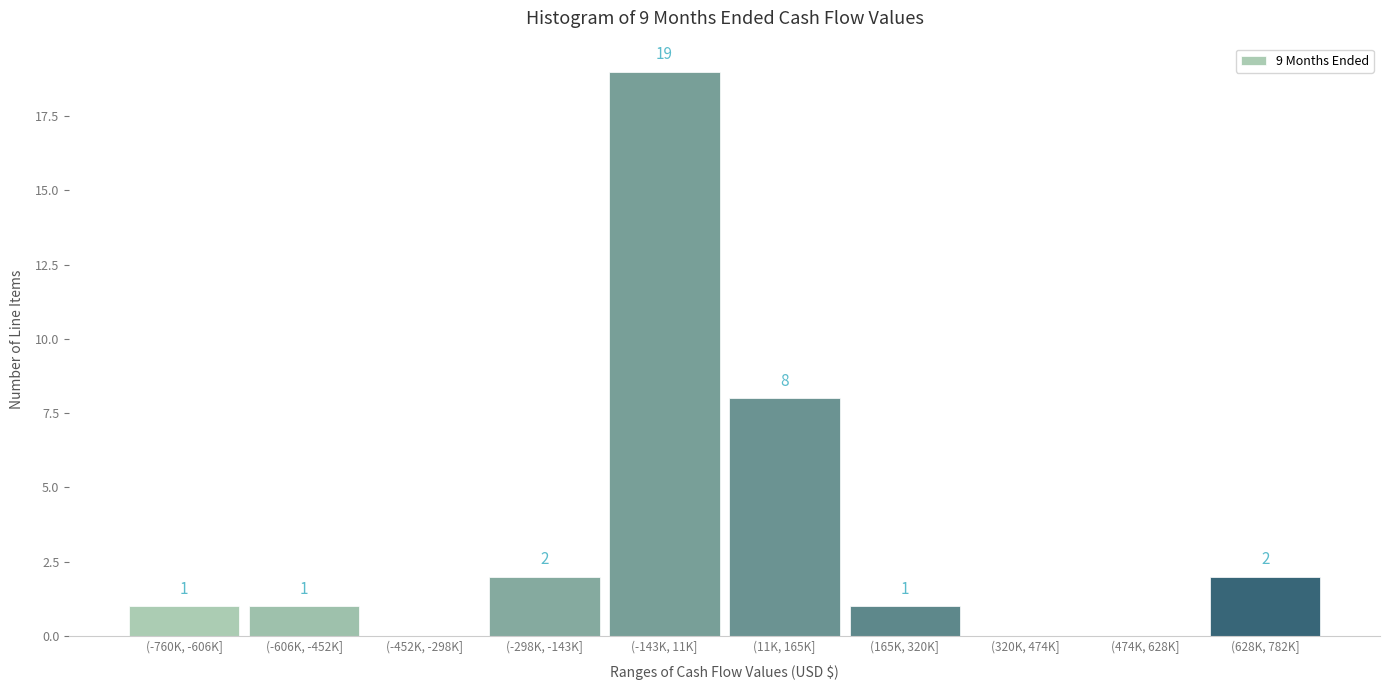

Reading left to right, list all the values displayed in this chart.

(-760K, -606K]=1	(-606K, -452K]=1	(-452K, -298K]=0	(-298K, -143K]=2	(-143K, 11K]=19	(11K, 165K]=8	(165K, 320K]=1	(320K, 474K]=0	(474K, 628K]=0	(628K, 782K]=2